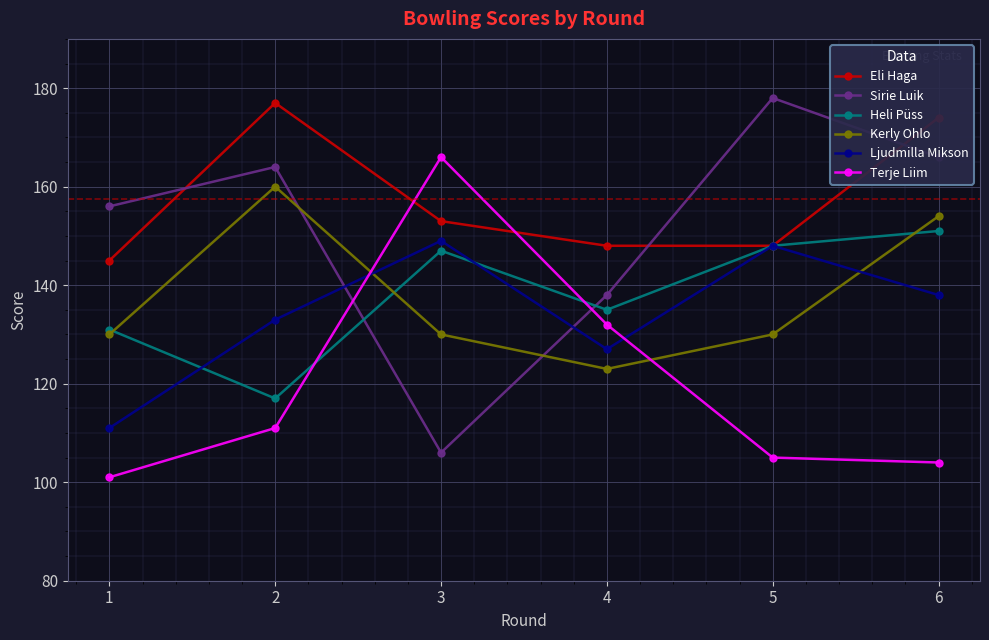

Is this an area chart (filled region under the line)?

No